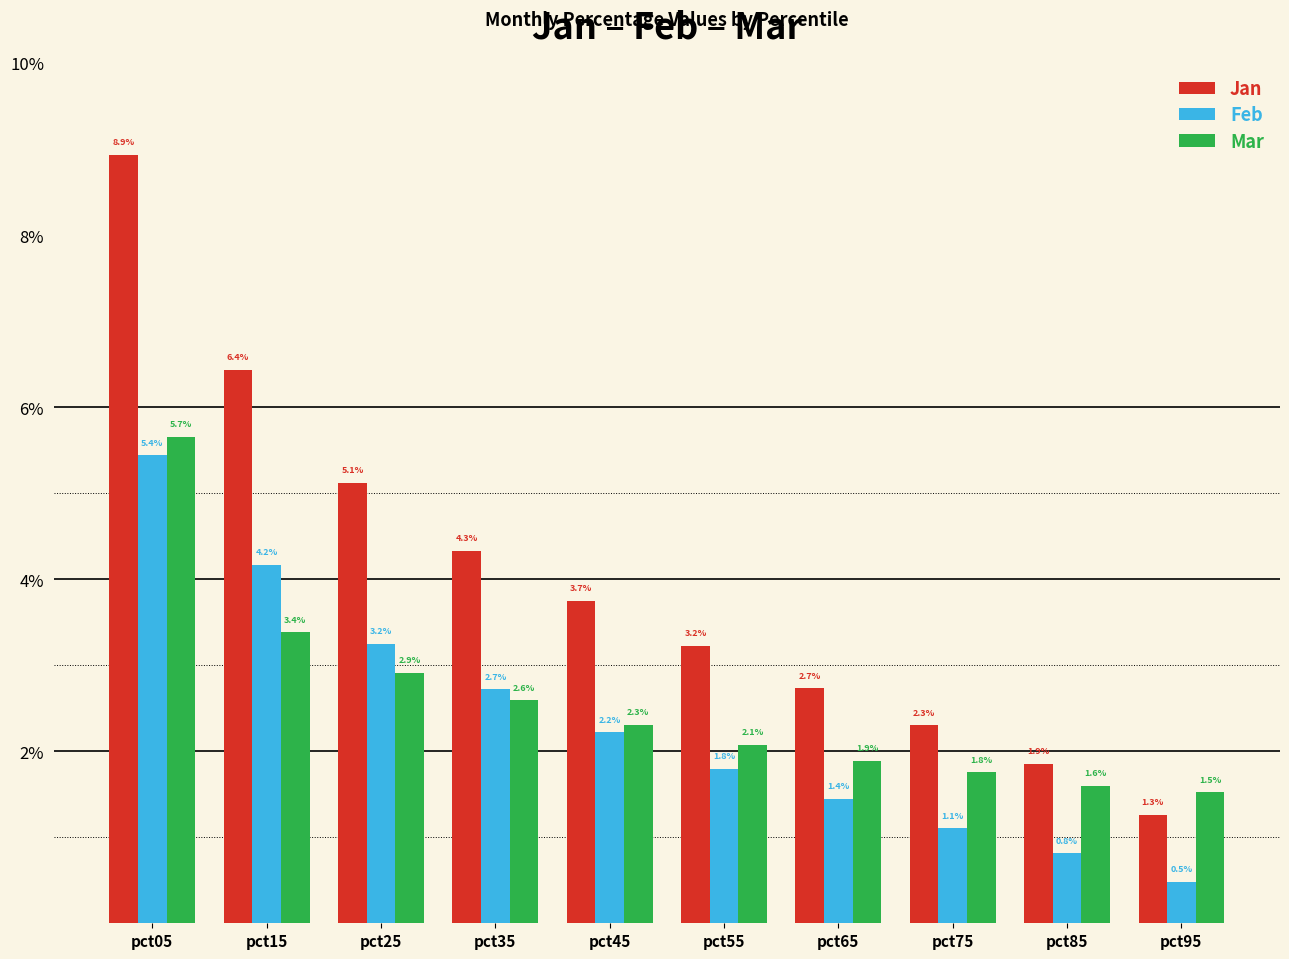

What is the minimum value shown in the chart?

0.5